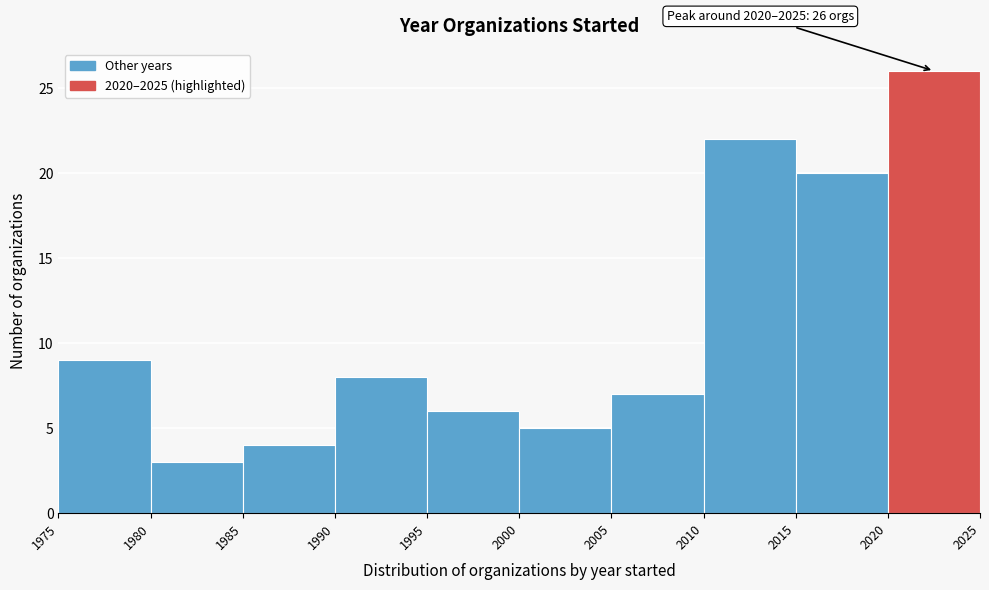

Which range on the x-axis has the tallest bar?

2020 to 2025